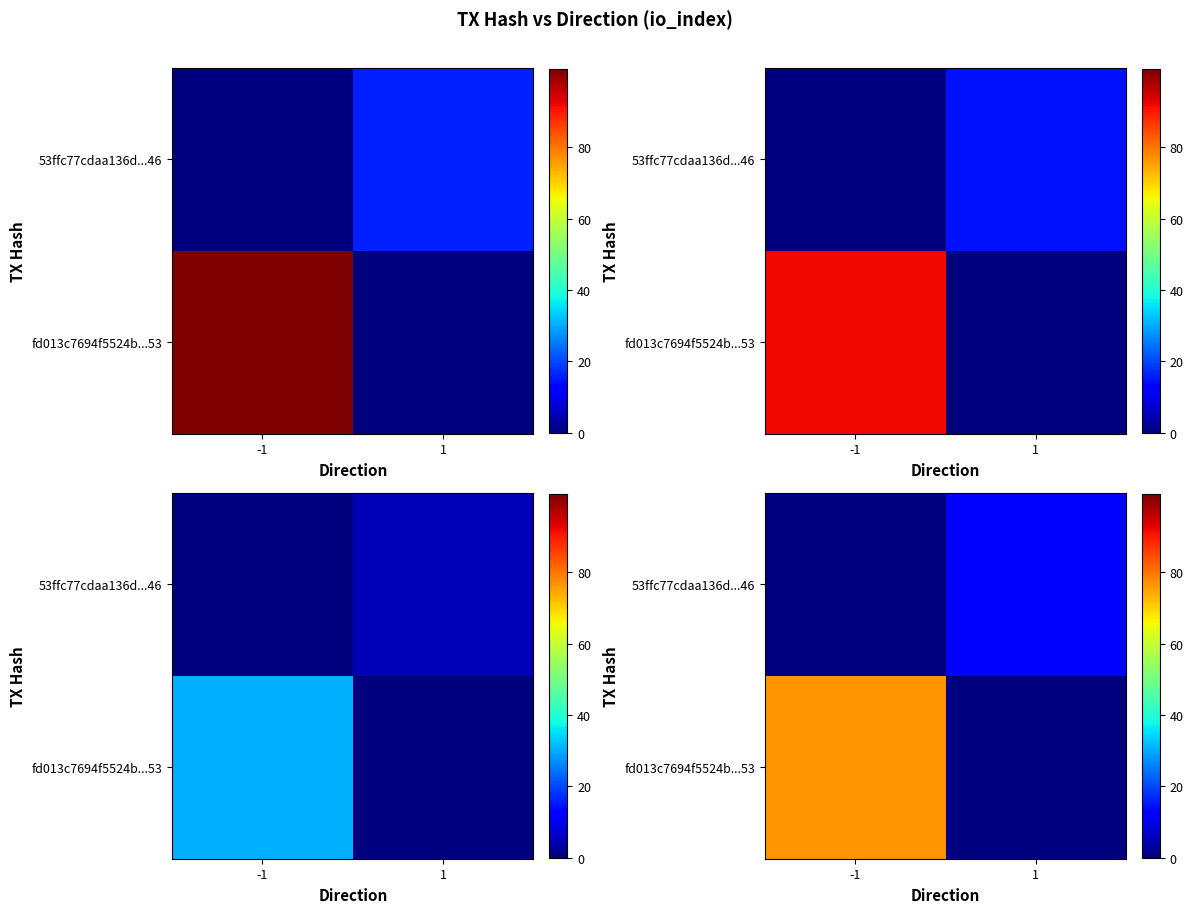

What is the difference between the maximum and minimum values in the 53ffc77cdaa136d...46 series?

12.0